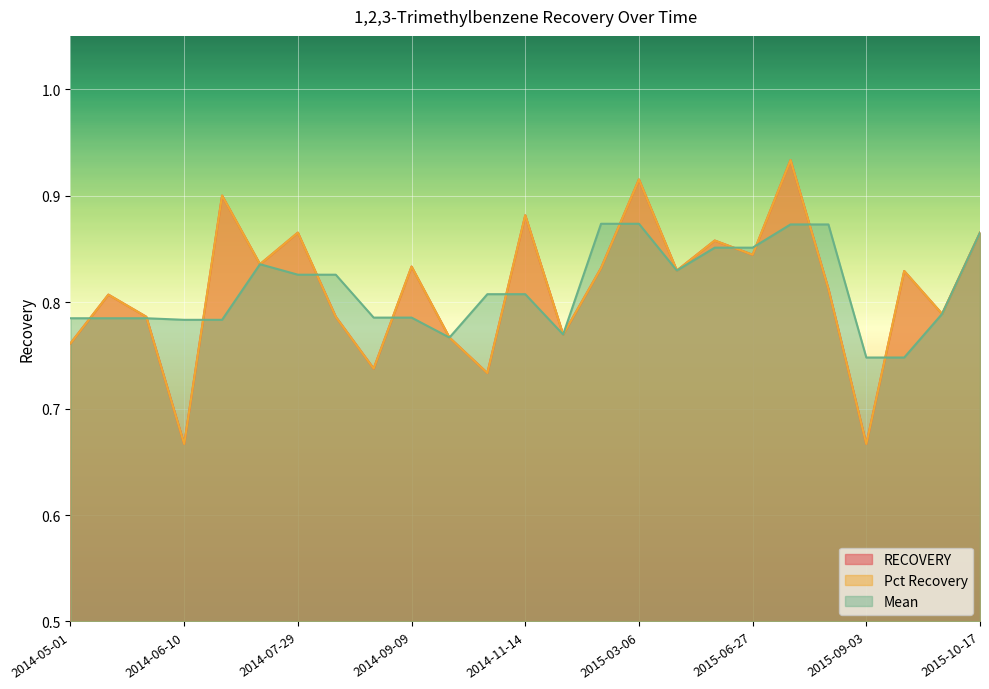

What is the smallest value displayed?

0.7